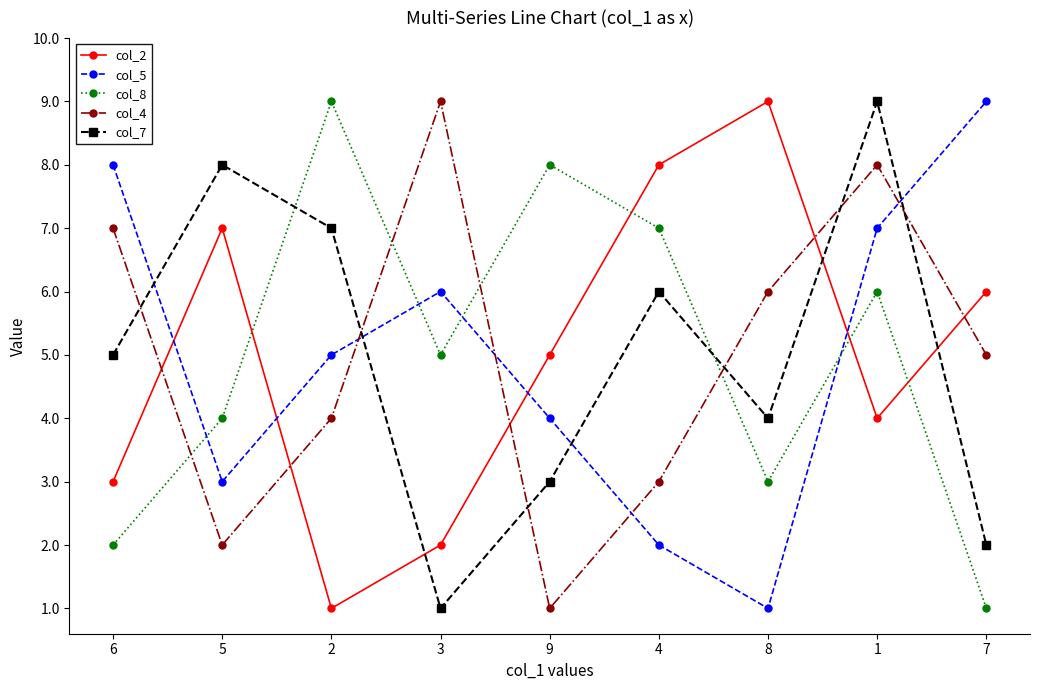

How many lines are shown in the chart?

5